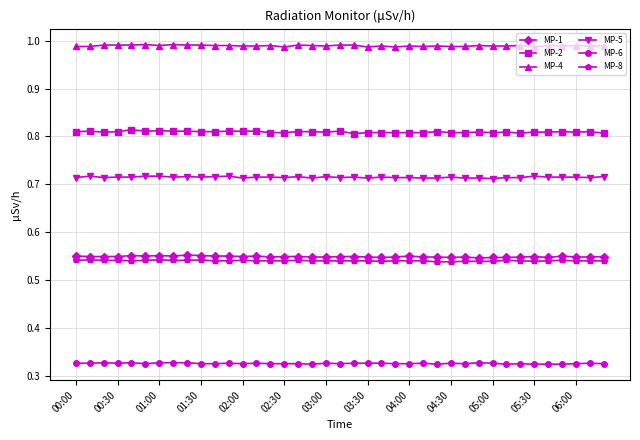

True or false: MP-2 and MP-8 cross at least once.

False